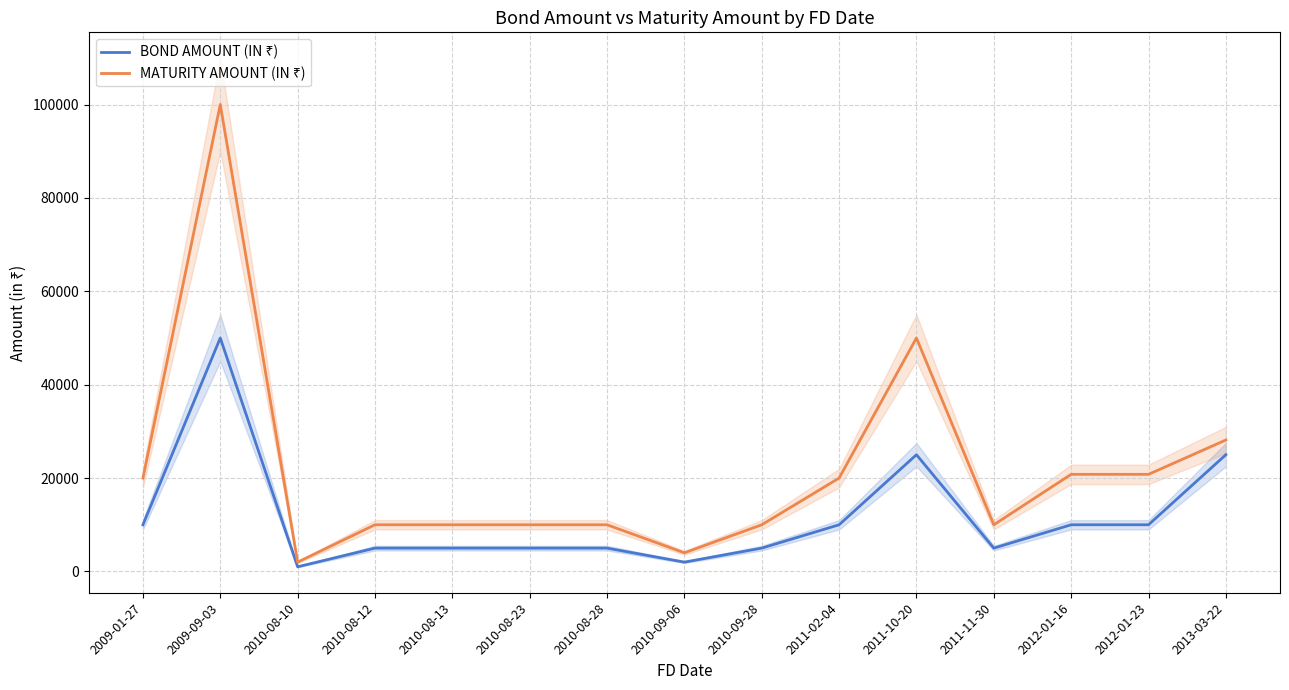

At which label does MATURITY AMOUNT (IN ₹) reach its peak?

2009-09-03